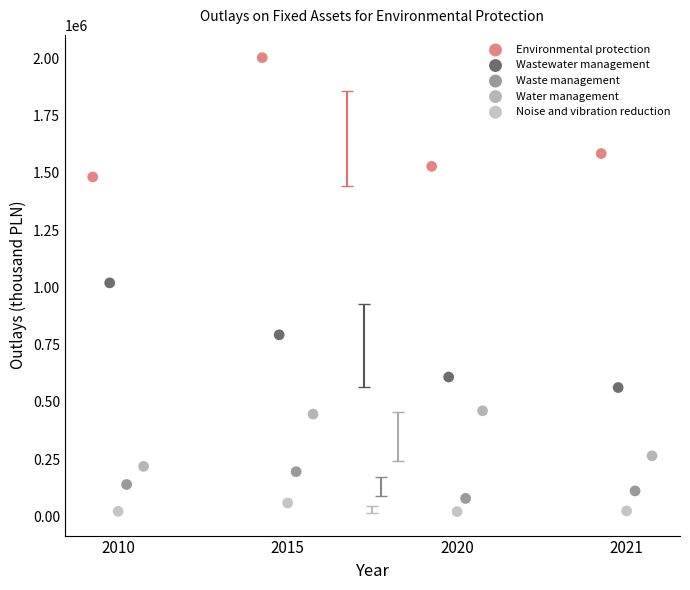

Which series has the widest spread of Y values?

Environmental protection